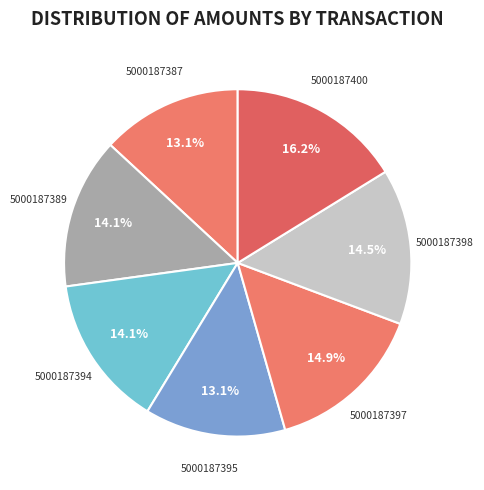

What is the total percentage of 5000187400 and 5000187387?

29.3%